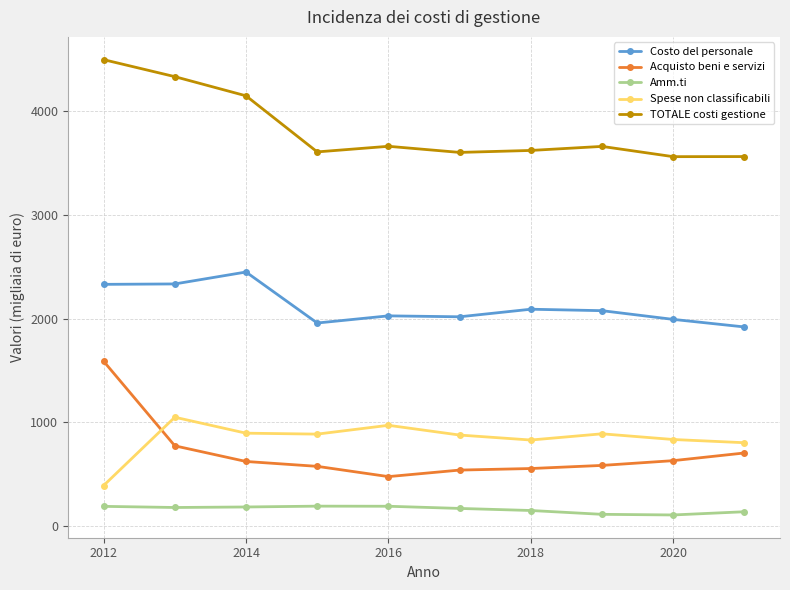

Does the chart have visible grid lines?

Yes